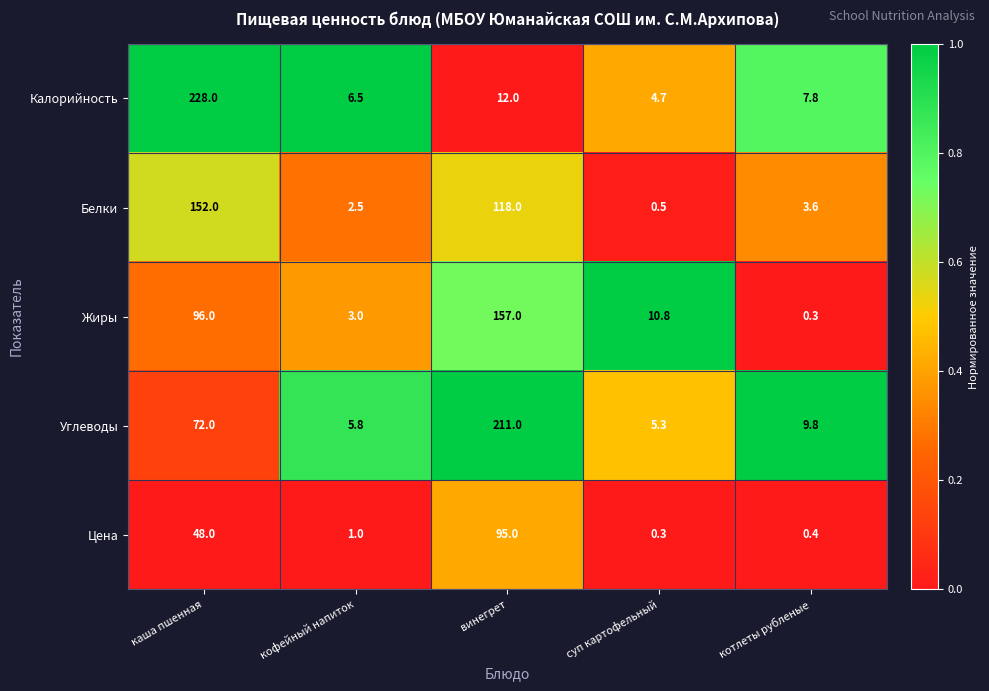

Reading right to left, extract all data points from this chart.

Калорийность: 7.8	4.7	12.0	6.5	228.0
Белки: 3.6	0.5	118.0	2.5	152.0
Жиры: 0.3	10.8	157.0	3.0	96.0
Углеводы: 9.8	5.3	211.0	5.8	72.0
Цена: 0.4	0.3	95.0	1.0	48.0